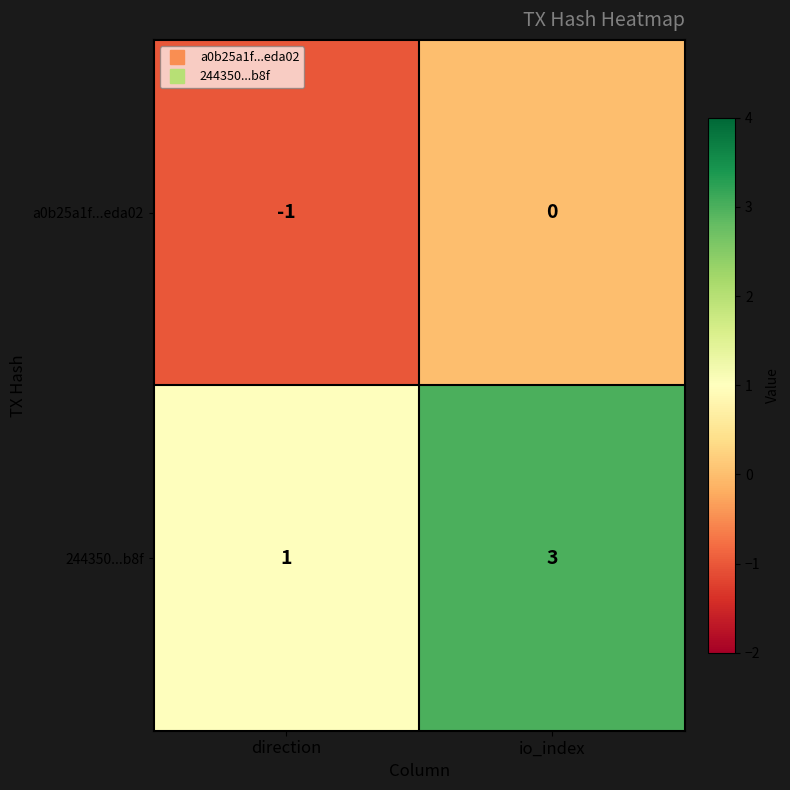

Is it true that 244350...b8f equals 3 at io_index?

True